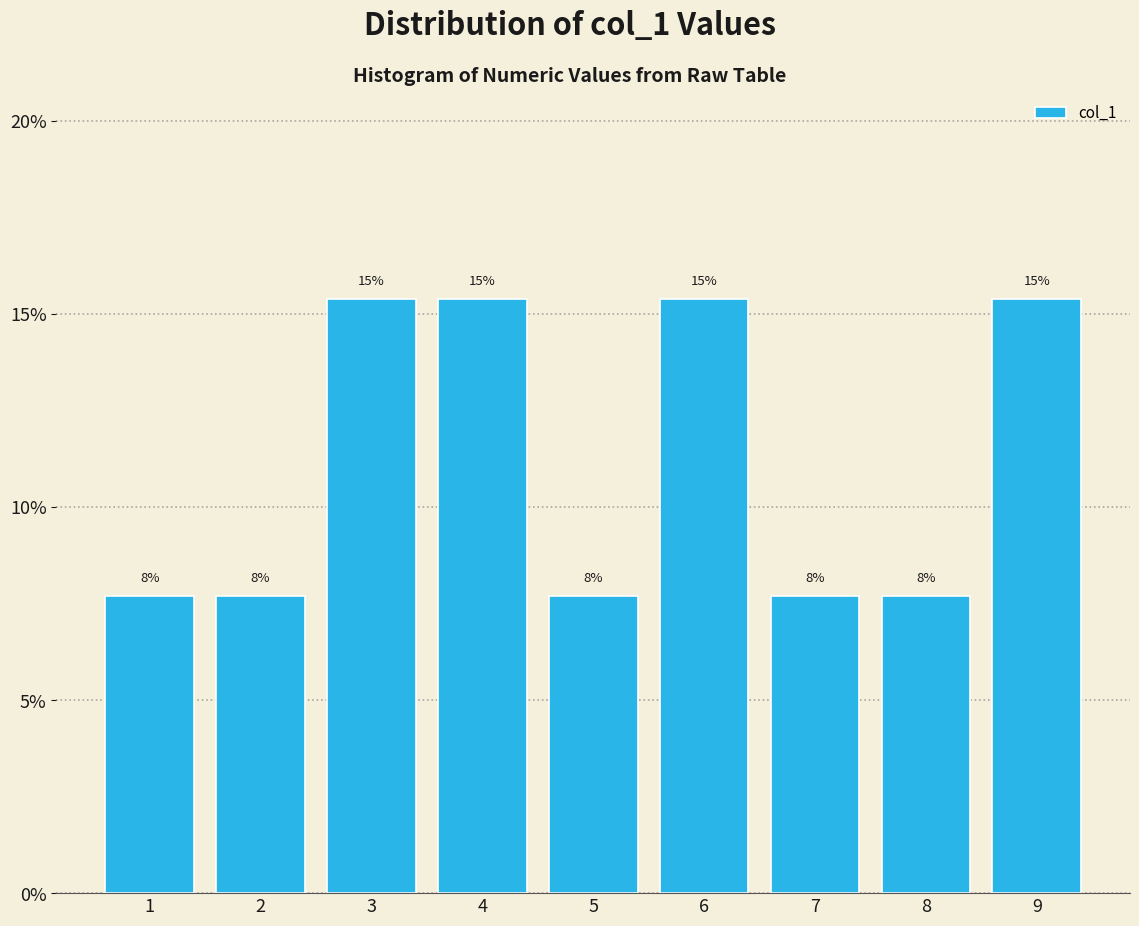

Are the bars horizontal?

No